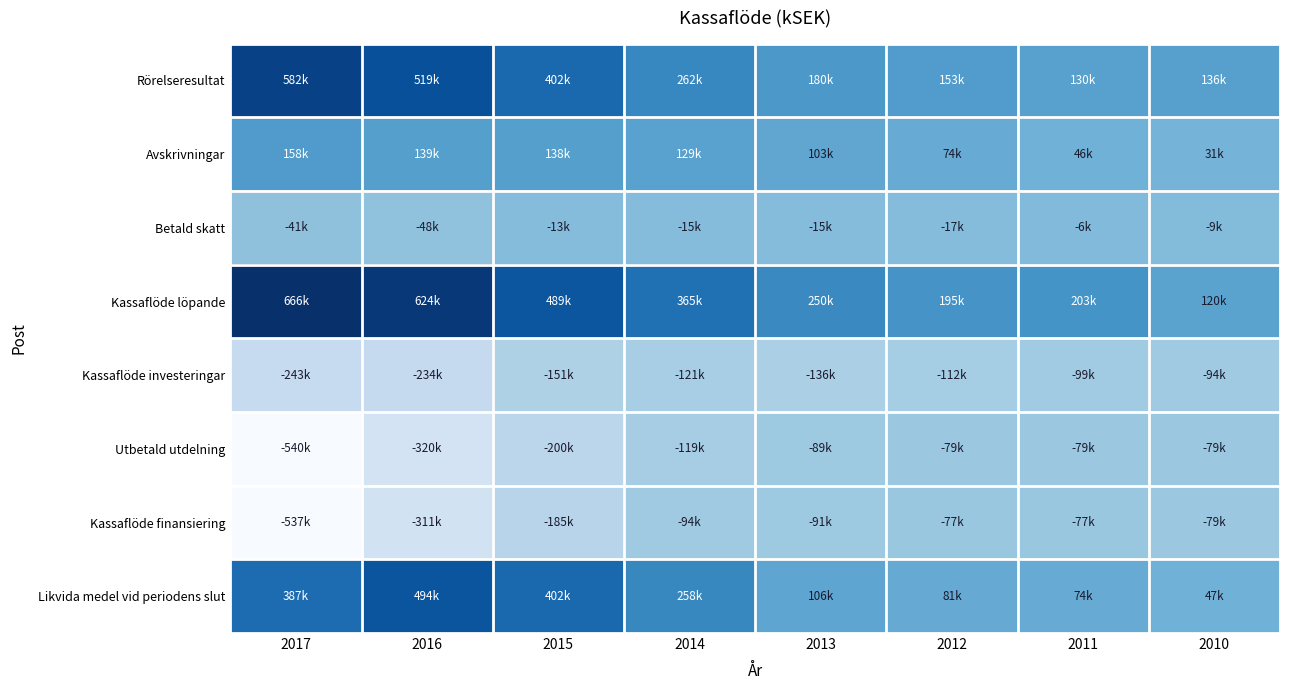

How many series are shown in this chart?

8